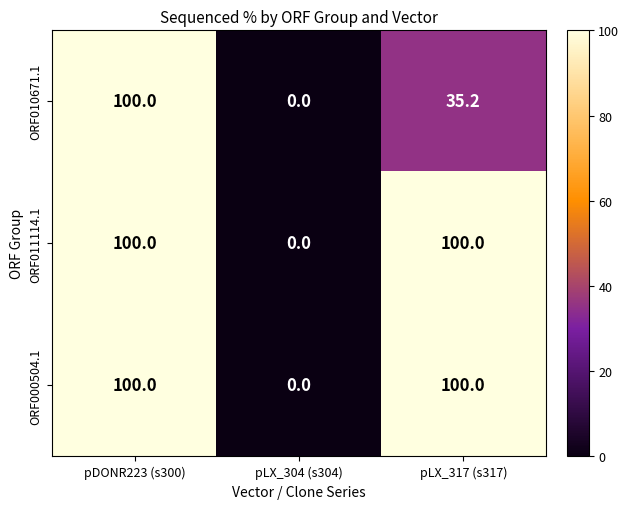

True or false: ORF000504.1 has a value of 100.0 at pDONR223 (s300).

True